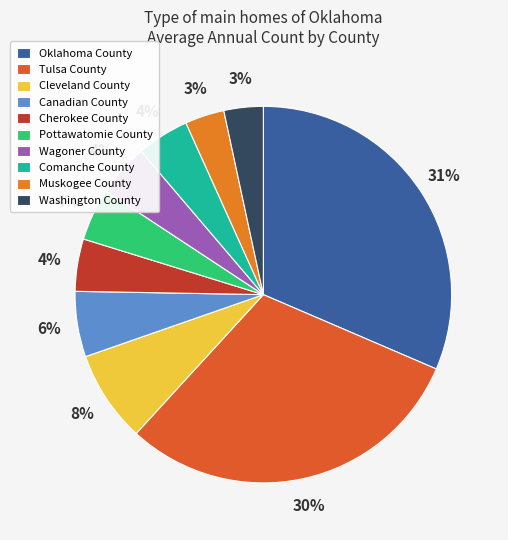

To the nearest percent, what is the average slice percentage?

10%